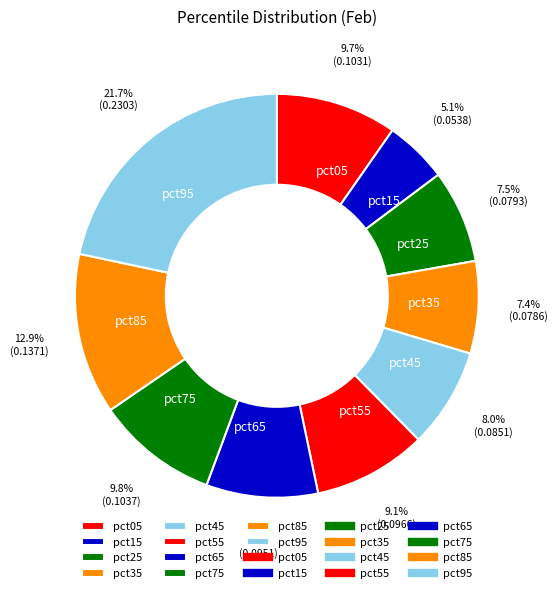

To the nearest percent, what is the average slice percentage?

10%